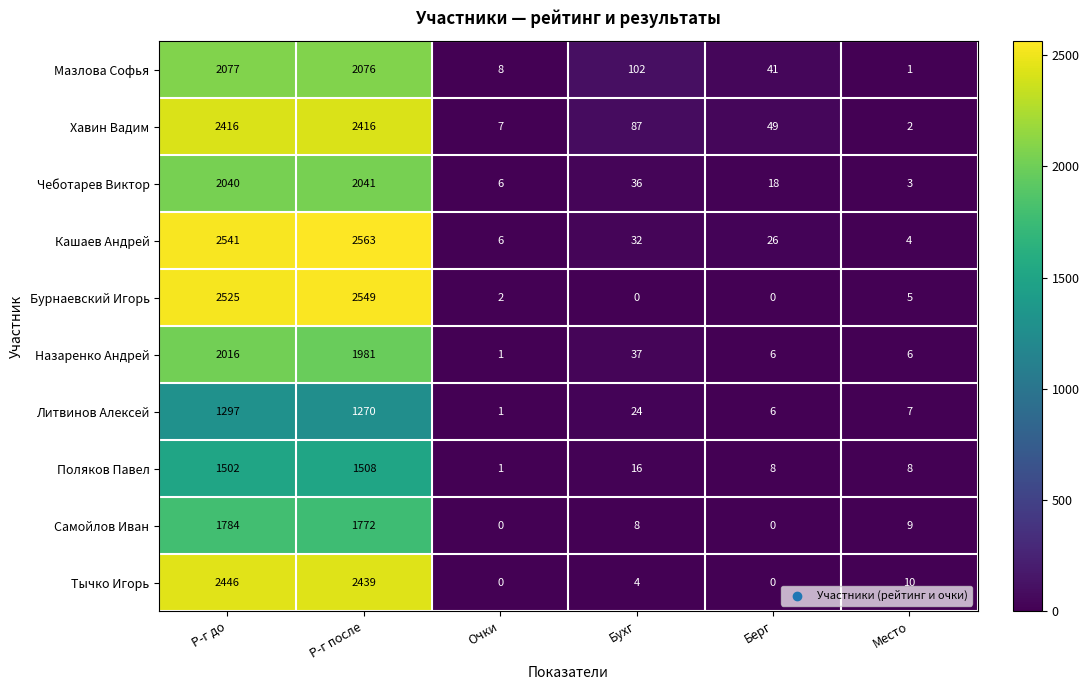

What is the total value across all series at Очки?

32